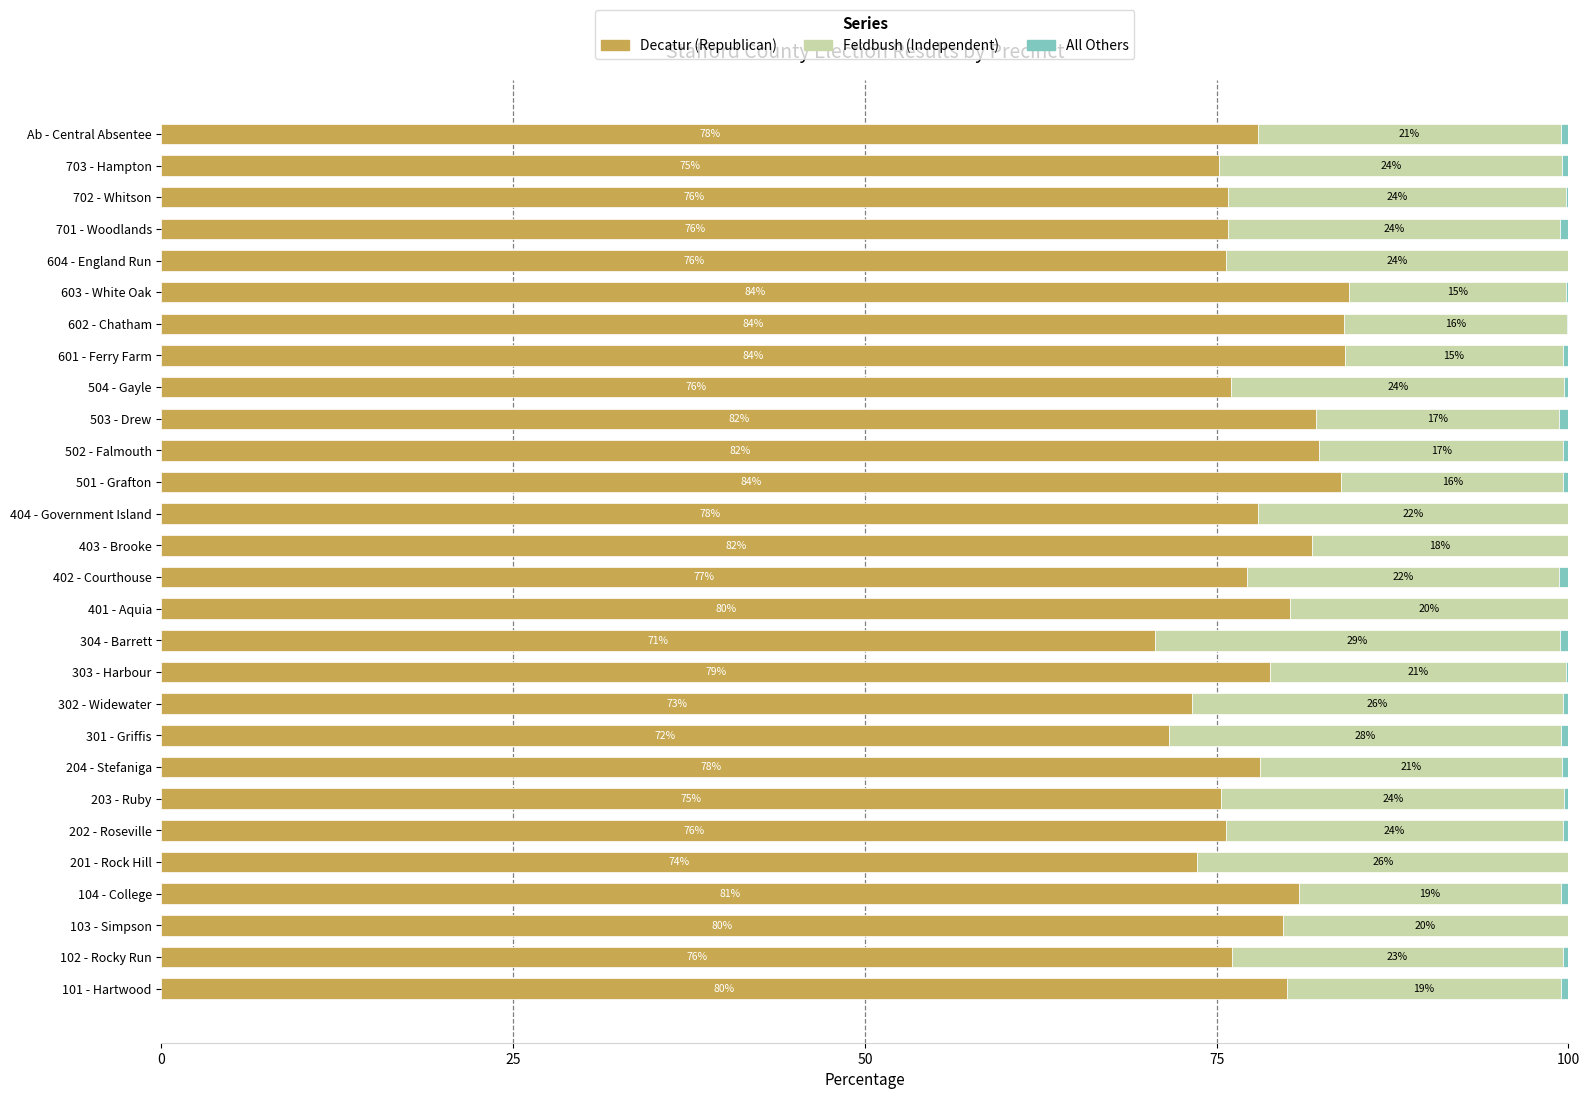

What is the total value across all series at 702 - Whitson?

100.0